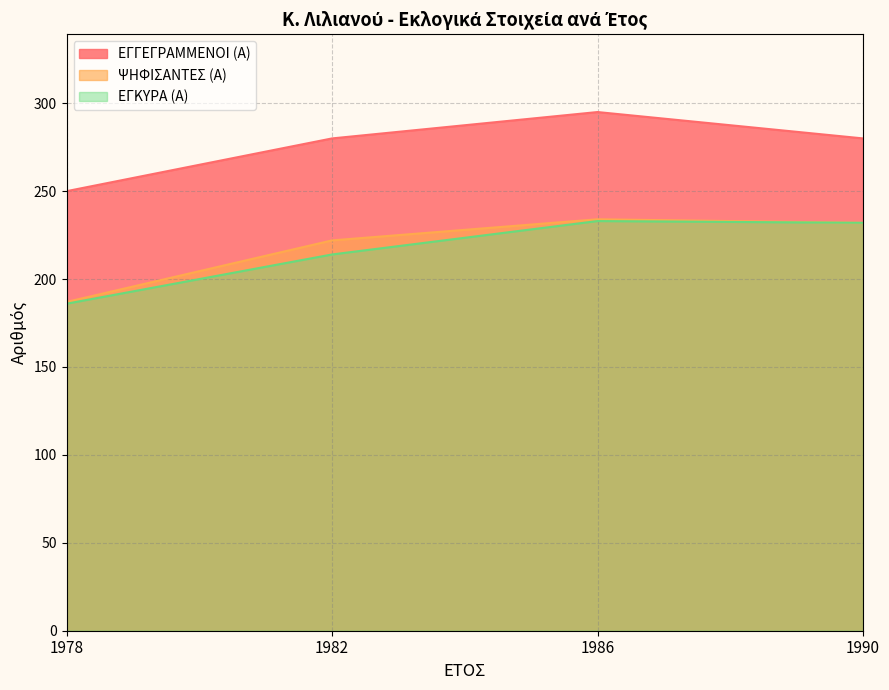

What is the average value of the ΨΗΦΙΣΑΝΤΕΣ (Α) series?

219